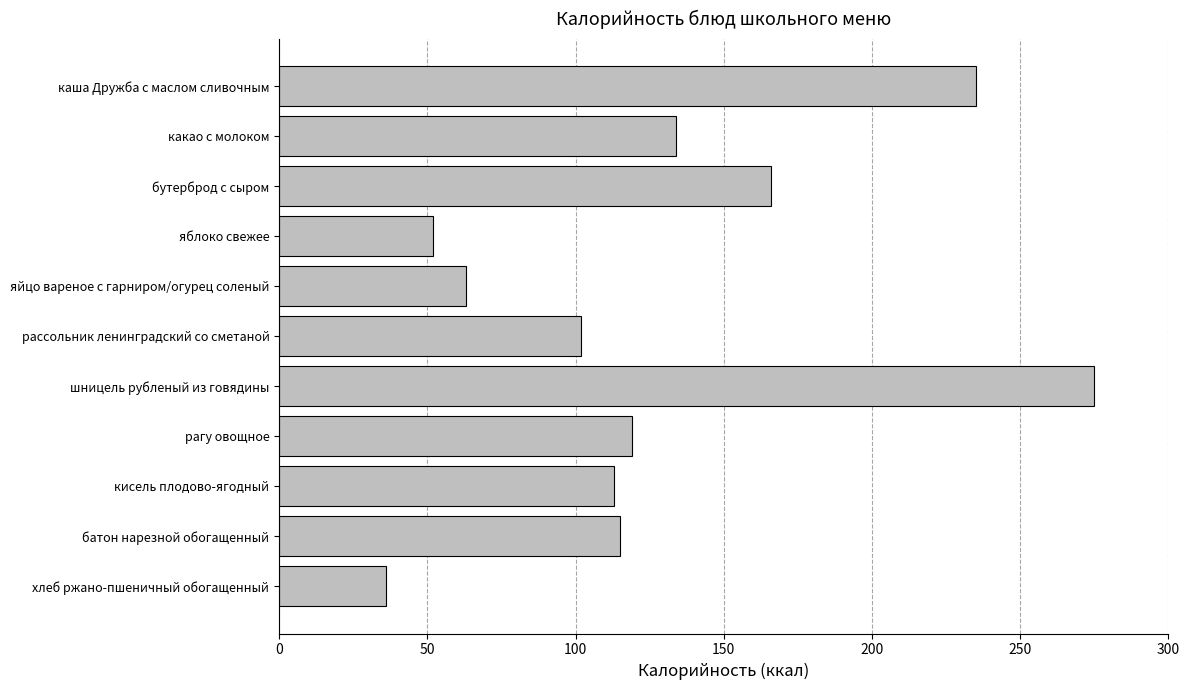

Which has a higher value, рассольник ленинградский со сметаной or батон нарезной обогащенный?

батон нарезной обогащенный